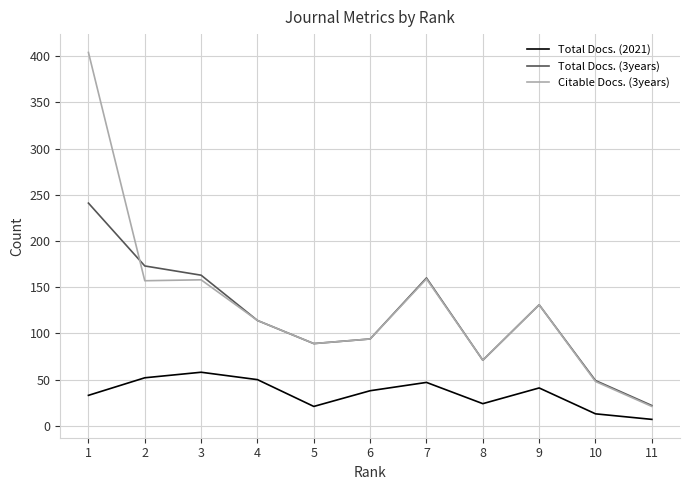

What is the highest value of the Total Docs. (2021) series?

58